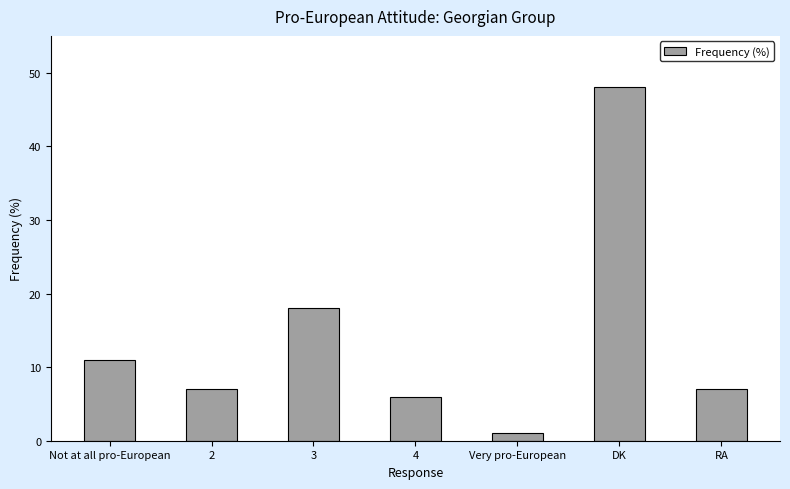

What value does the data have at 3?

18